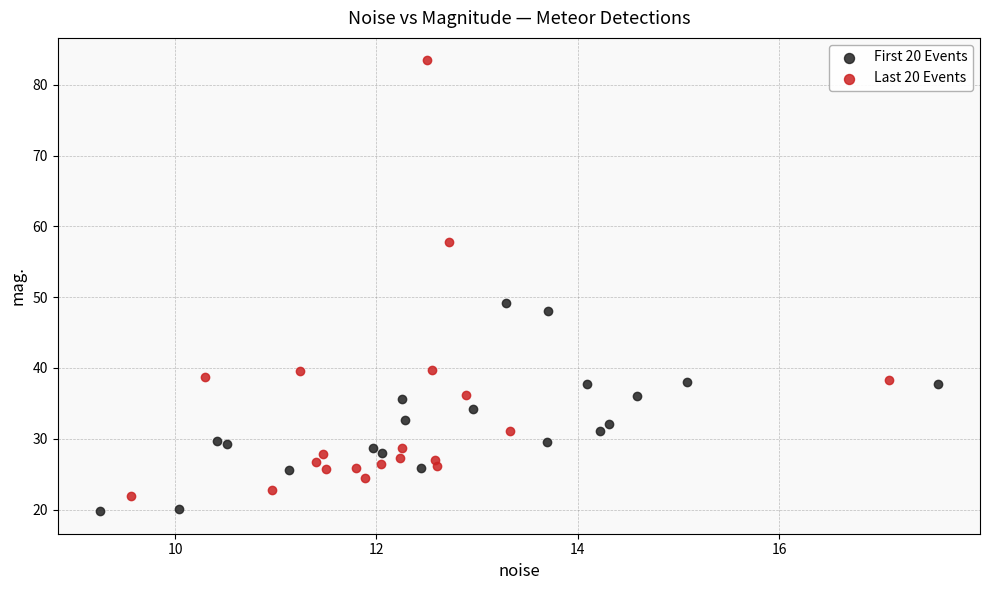

Which series reaches the maximum Y coordinate?

Last 20 Events